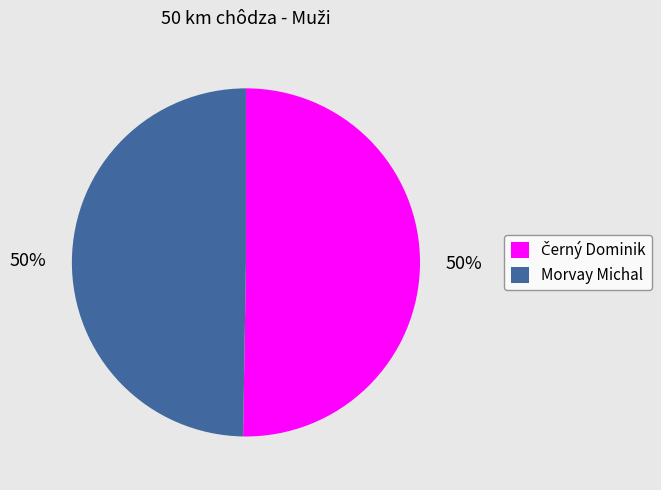

How many segments does this pie chart have?

2